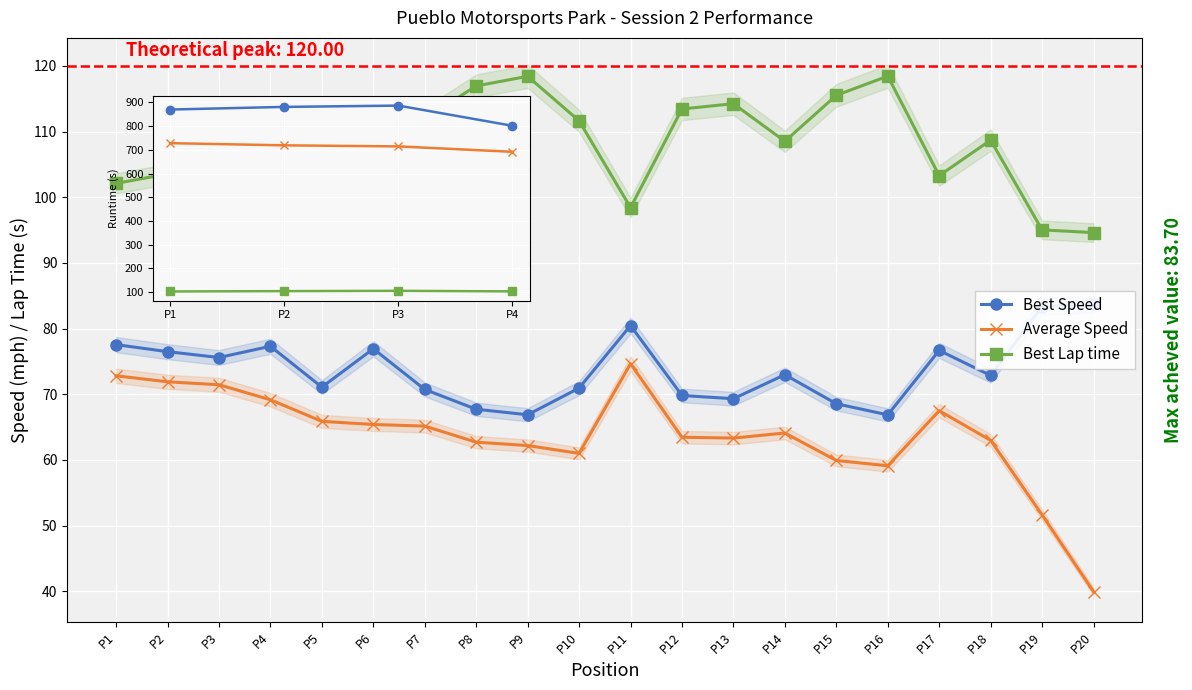

List the series in order of their peak value, highest first.

Best Lap time, Best Speed, Average Speed